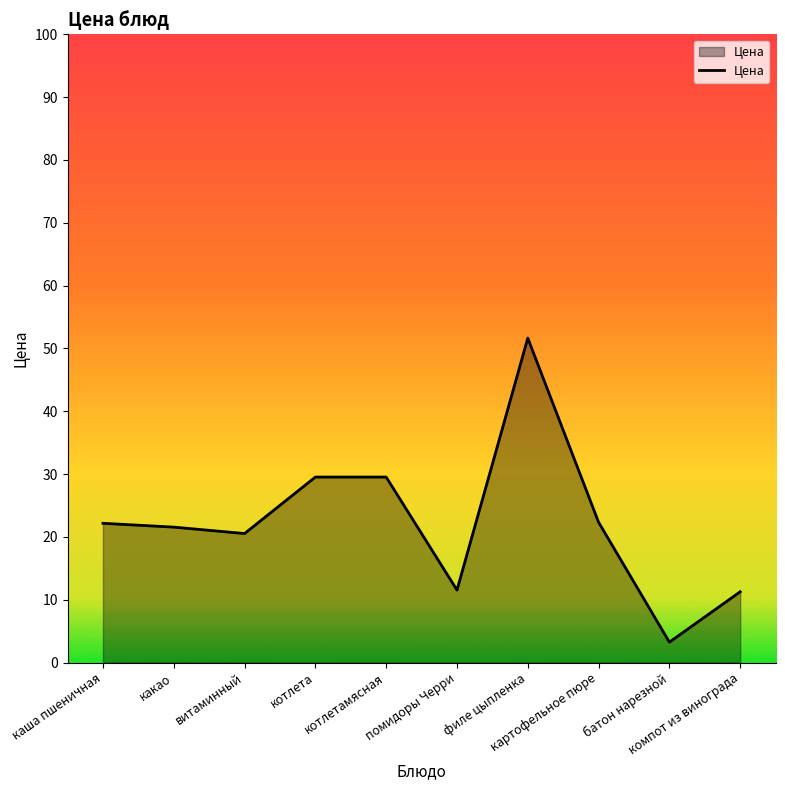

What is the change in value from котлета to филе цыпленка?

+22.1